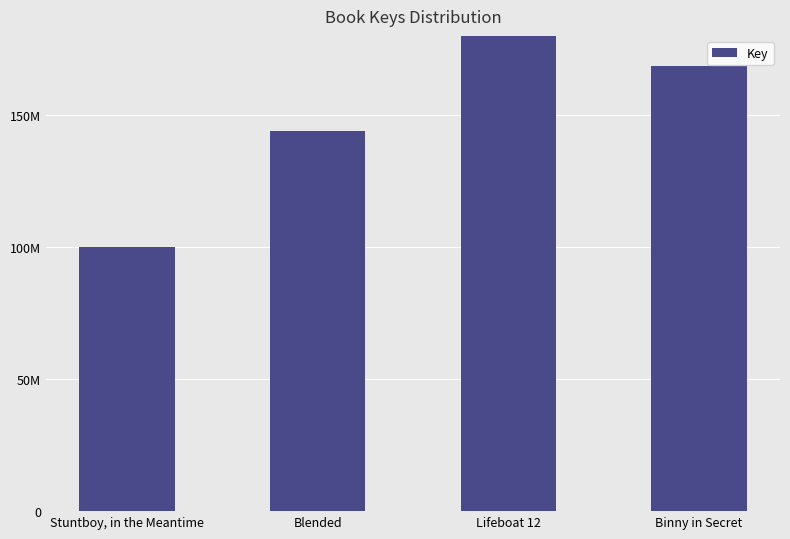

Where is the data nearest to the value 333759594?

Binny in Secret